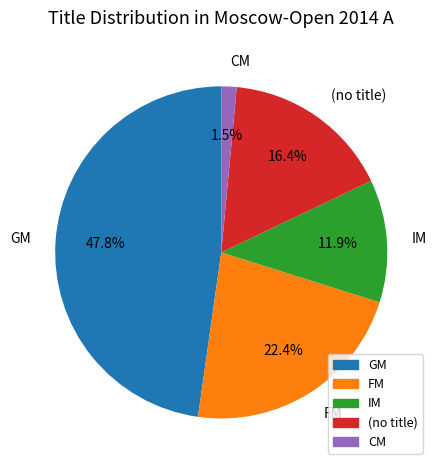

To the nearest percent, what is the average slice percentage?

20%